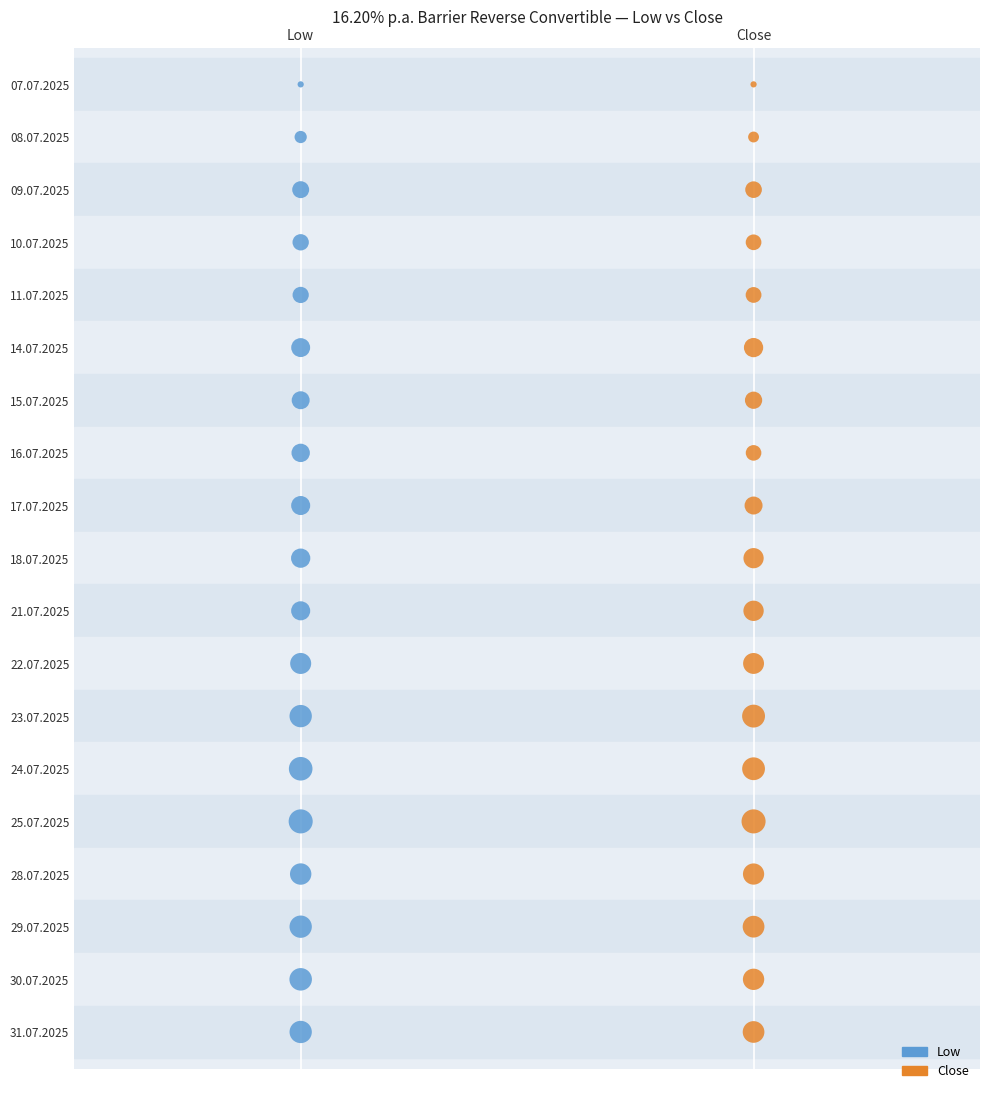

What are all the series names shown in the legend?

Low, Close